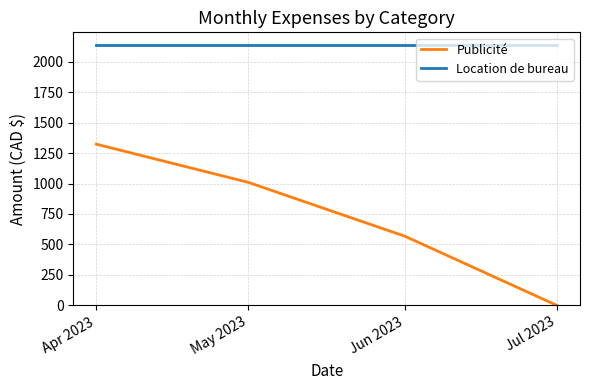

List the series in order of their overall mean, highest first.

Location de bureau, Publicité